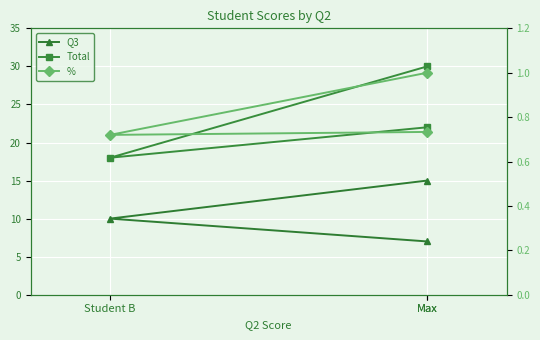

What is the label of the 3rd point from the right?

Max